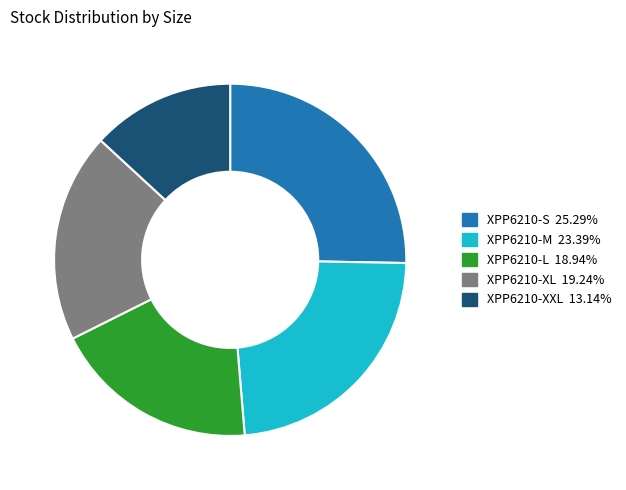

True or false: XPP6210-XL accounts for 26% of the total.

False